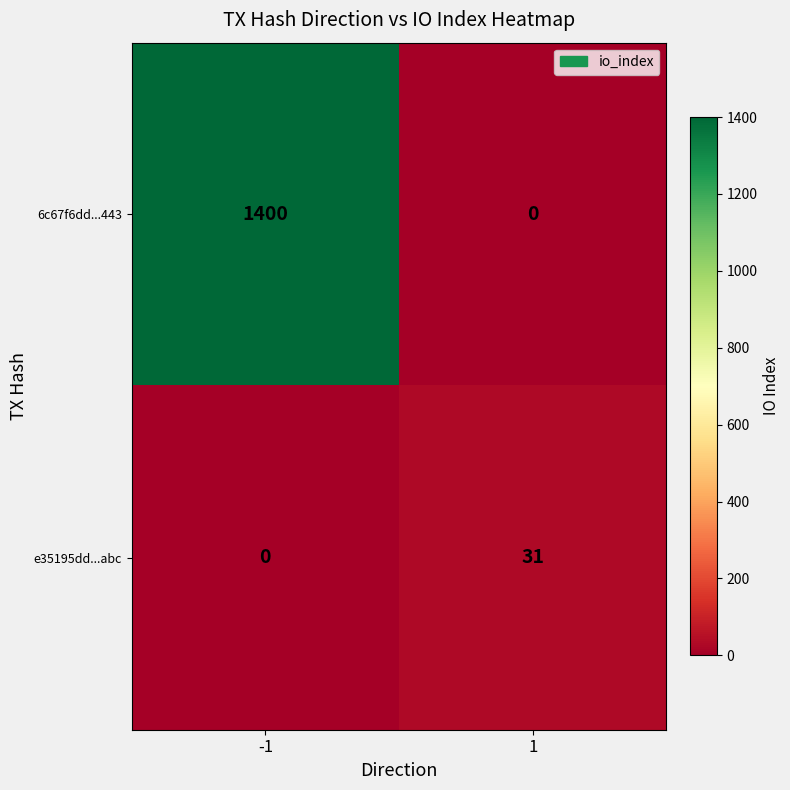

Which series has the largest total across all categories?

6c67f6dd...443